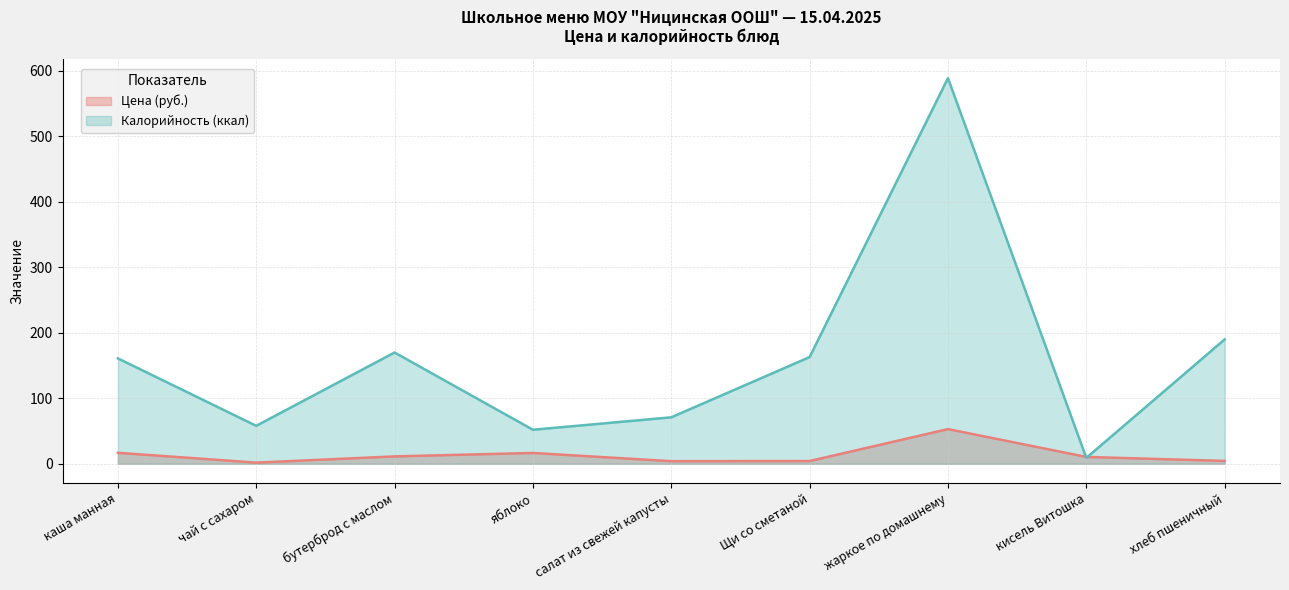

Which category has the lowest value in the Цена (руб.) series?

чай с сахаром